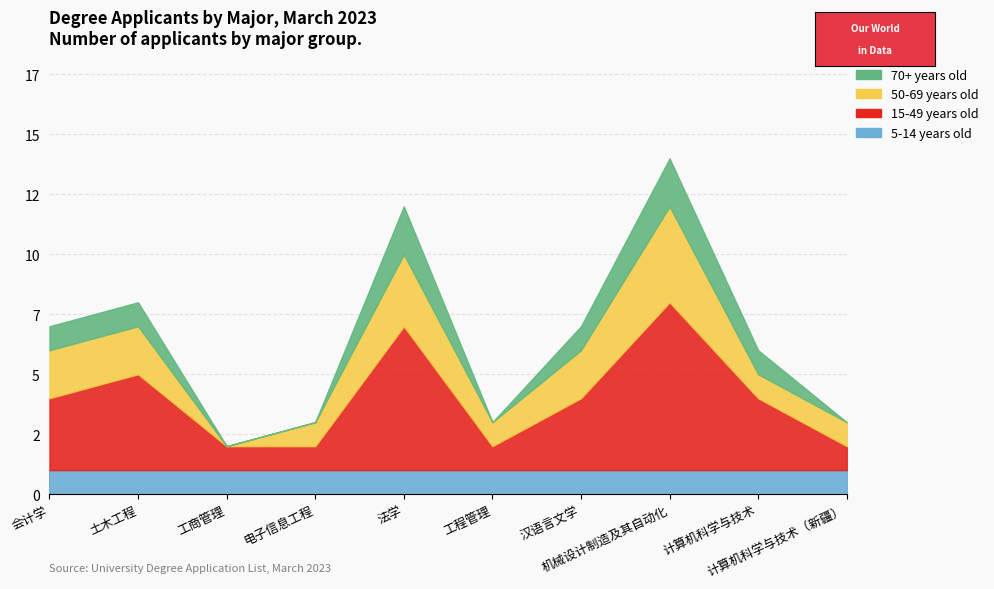

Between 会计学 and 计算机科学与技术, which is larger?

会计学